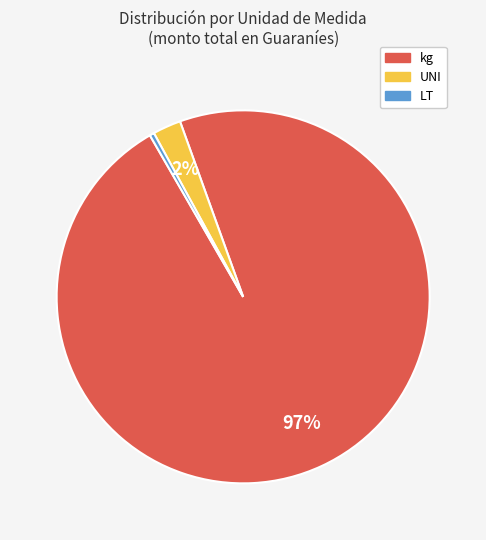

Rank the categories by value from highest to lowest.

kg, UNI, LT